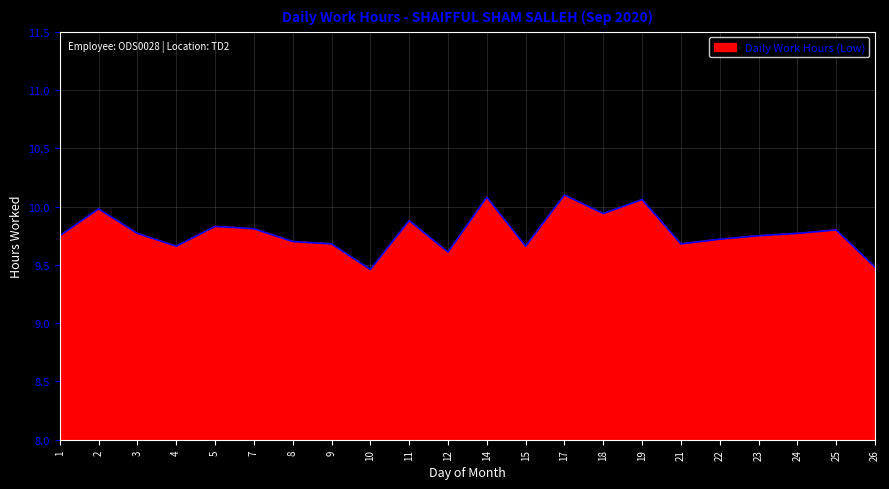

The value at 18 is 6.6. True or false?

False